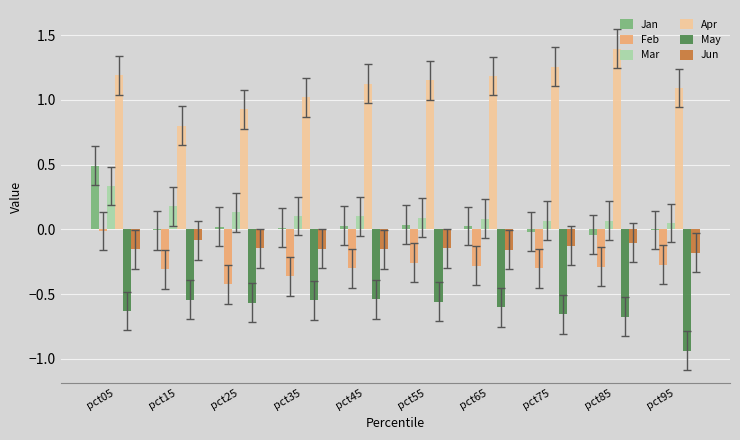

Is the value of Feb at pct05 greater than the value of Mar at pct85?

No